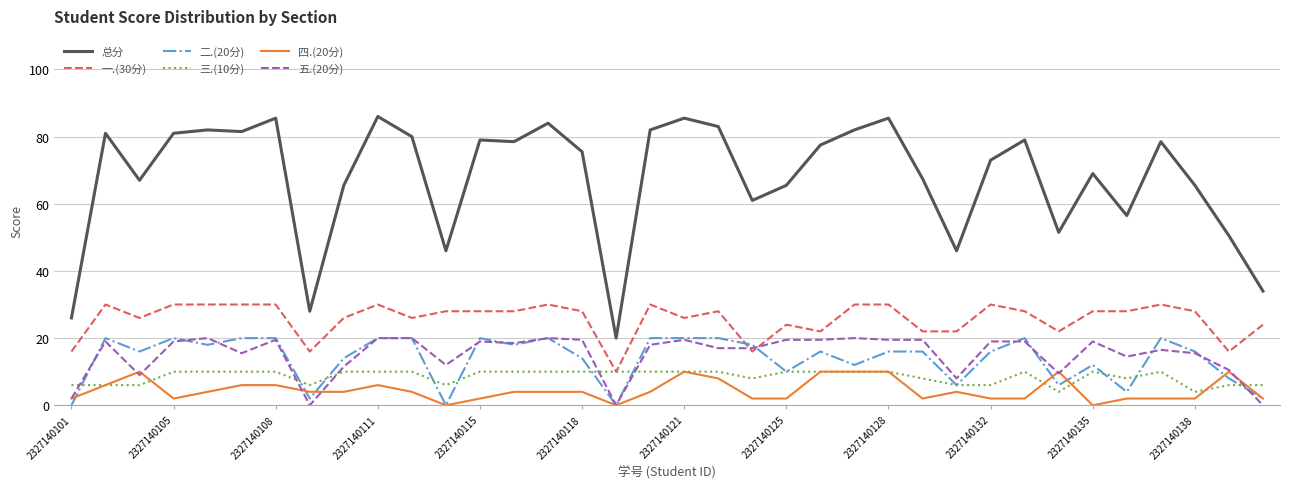

At how many categories does at least one series exceed 19?

36